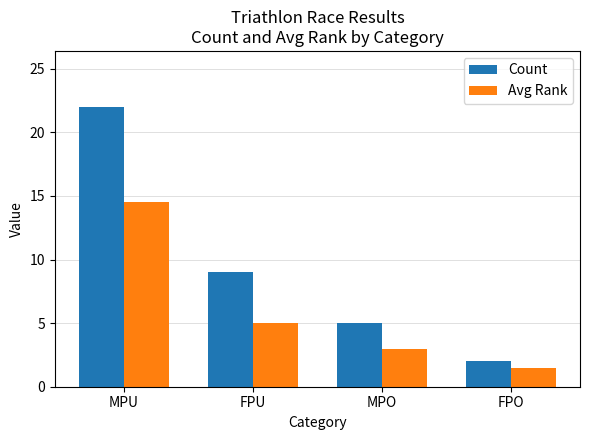

How many bars are there in total?

8